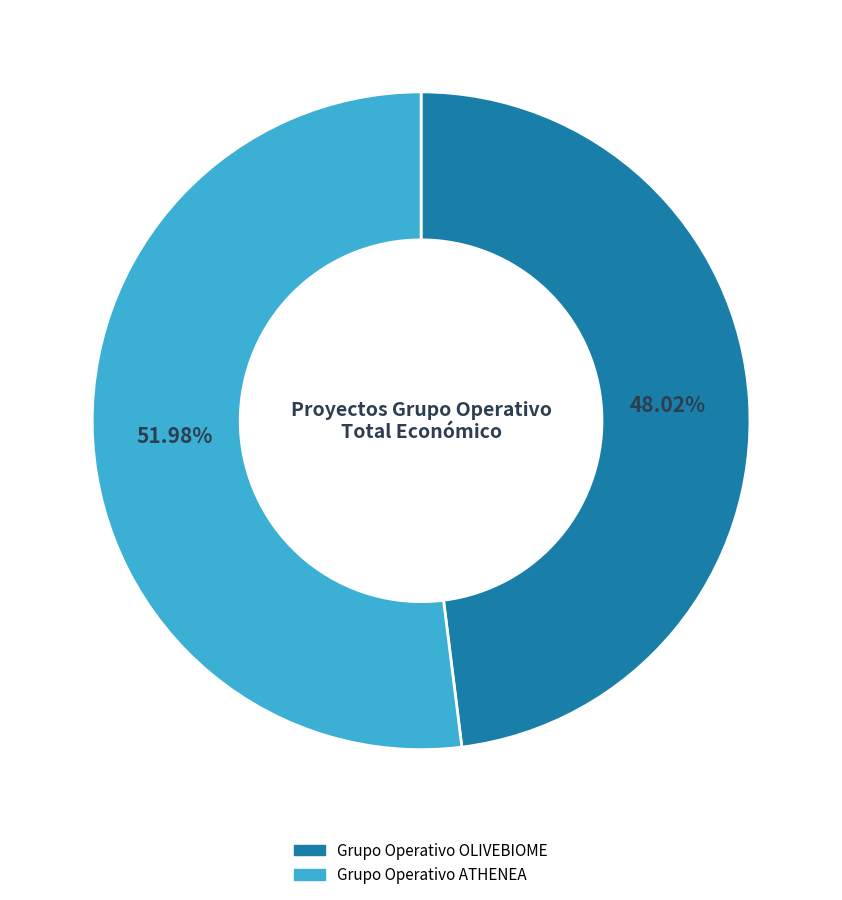

Is it true that Grupo Operativo OLIVEBIOME is 48% of the pie?

True